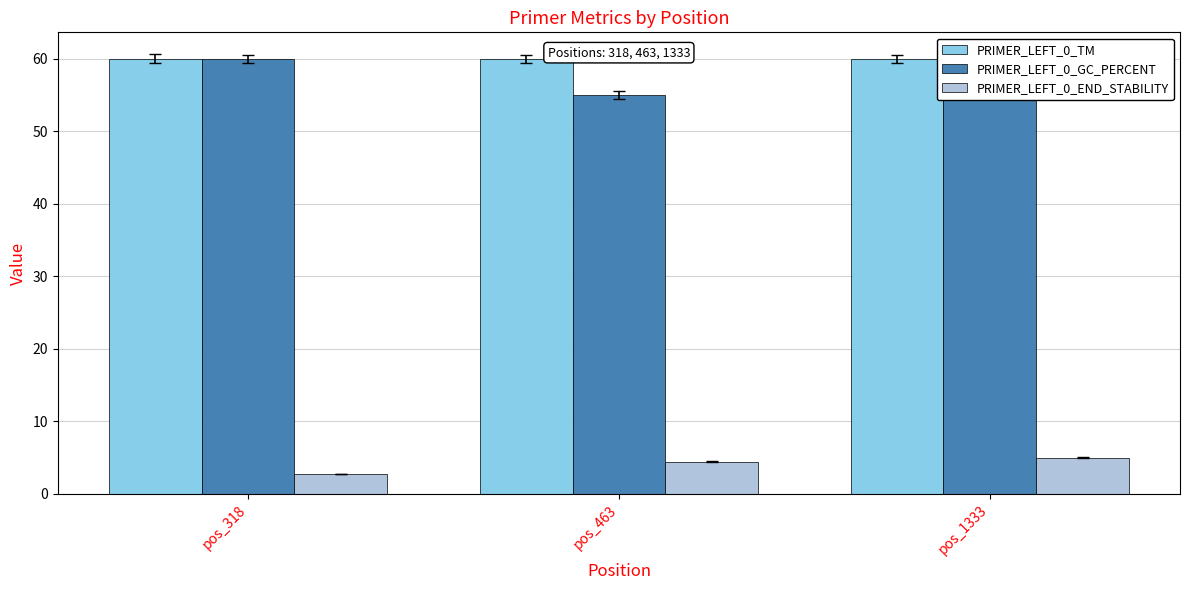

List the series in order of their peak value, highest first.

PRIMER_LEFT_0_TM, PRIMER_LEFT_0_GC_PERCENT, PRIMER_LEFT_0_END_STABILITY